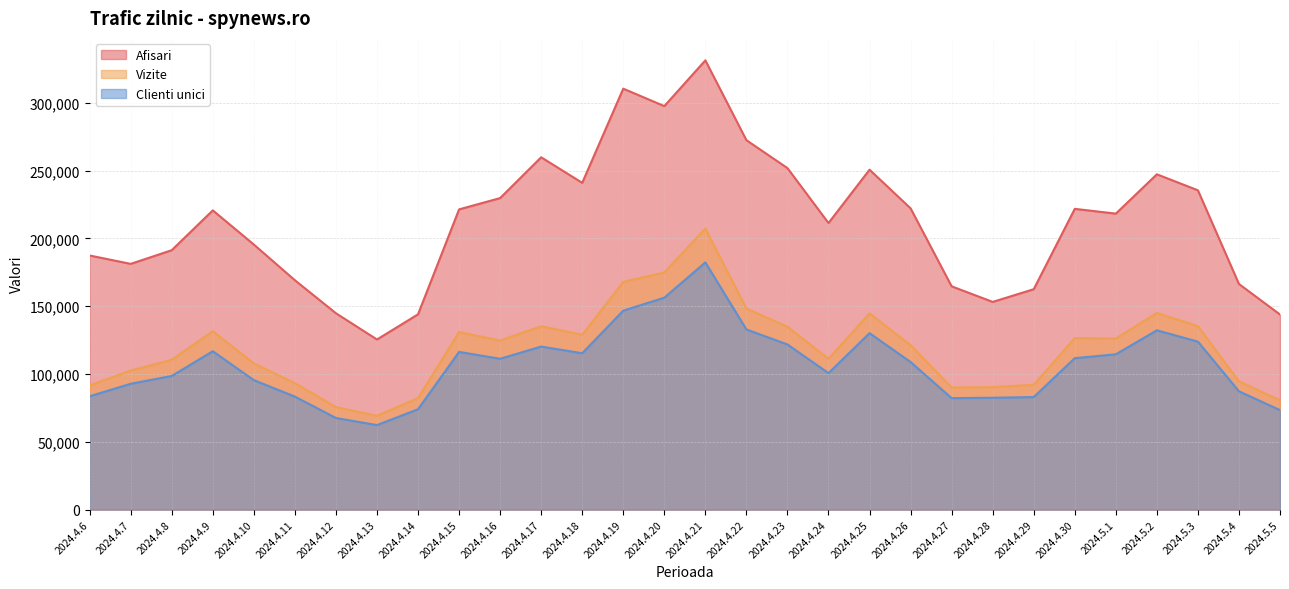

True or false: Clienti unici has a value of 82516 at 2024.4.28.

True